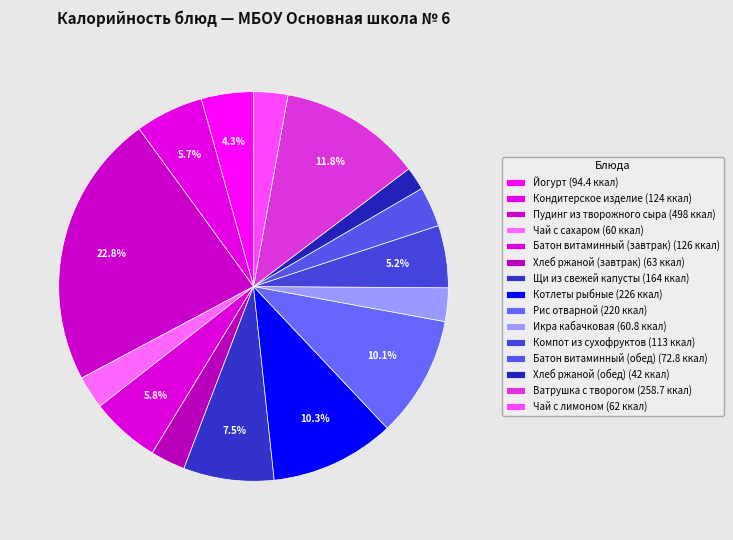

How many segments does this pie chart have?

15